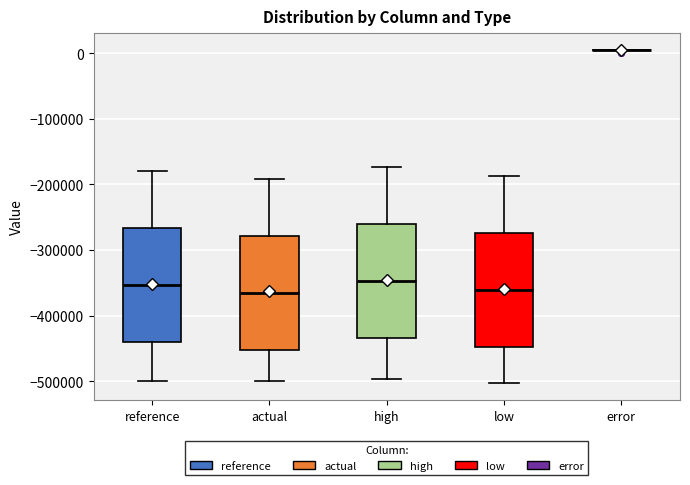

Reading left to right, read every box against the y-axis: the position of its median line, the range the box covers, and the ends of its whiskers. The values are not printed on the chart, so give them approximately, as read against the axis.

reference: median -350000, box -440000 to -270000, whiskers -500000 to -180000
actual: median -370000, box -450000 to -280000, whiskers -500000 to -190000
high: median -350000, box -430000 to -260000, whiskers -500000 to -170000
low: median -360000, box -450000 to -270000, whiskers -500000 to -190000
error: box collapsed to a line at 10000, whiskers 10000 to 10000